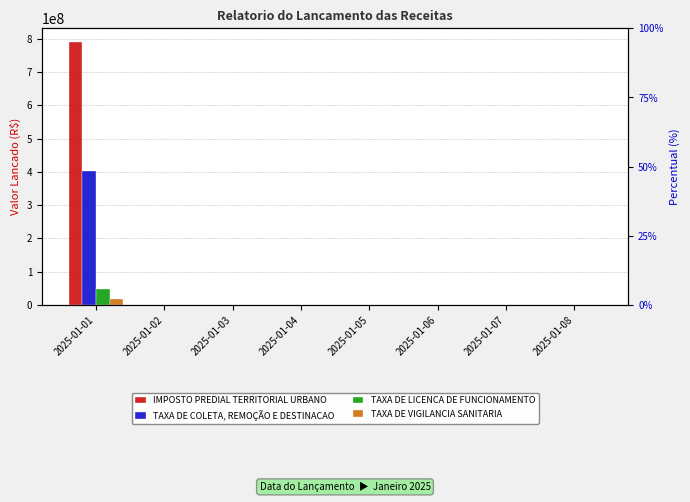

The TAXA DE VIGILANCIA SANITARIA series shows 14836.2 at 2025-01-03. True or false?

True